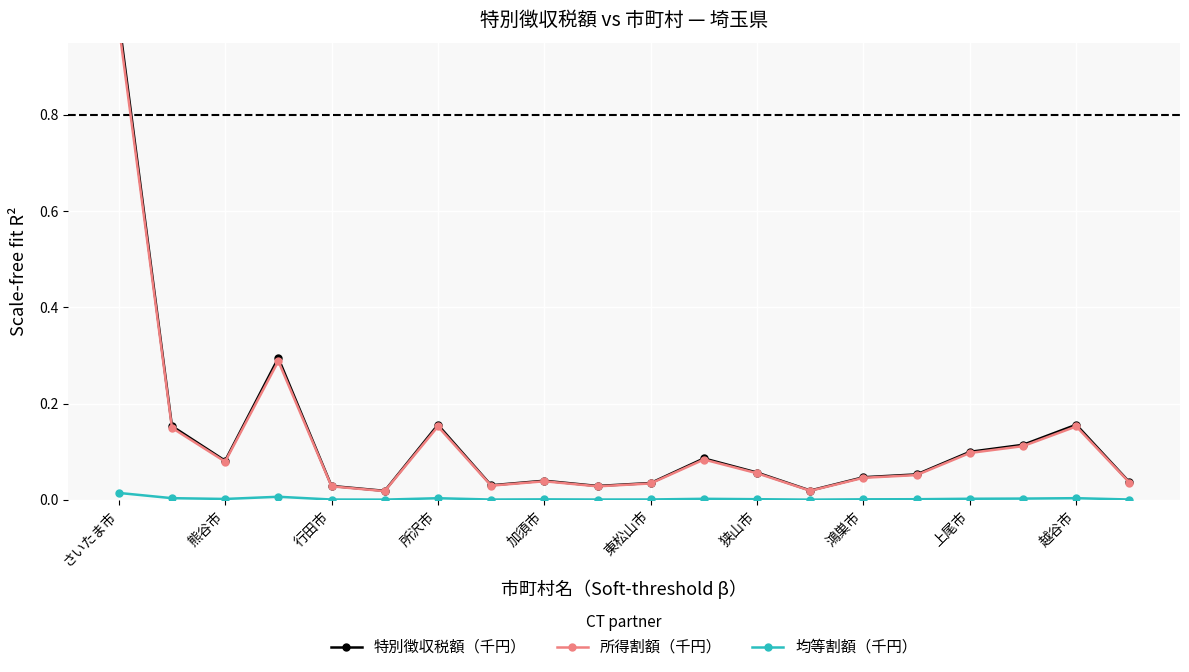

True or false: 均等割額（千円） has more than 0 interior local peaks.

True